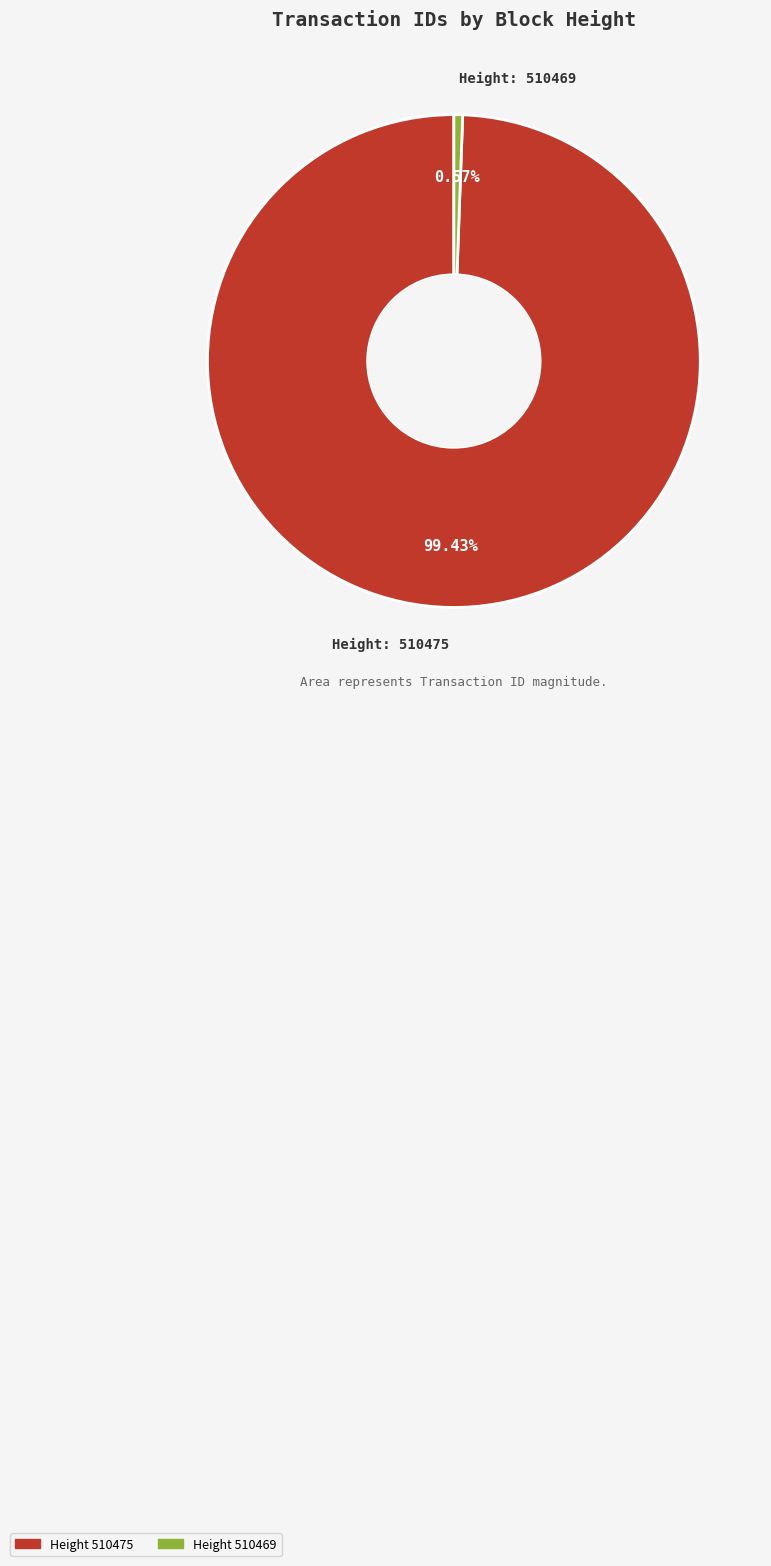

How many segments does this pie chart have?

2